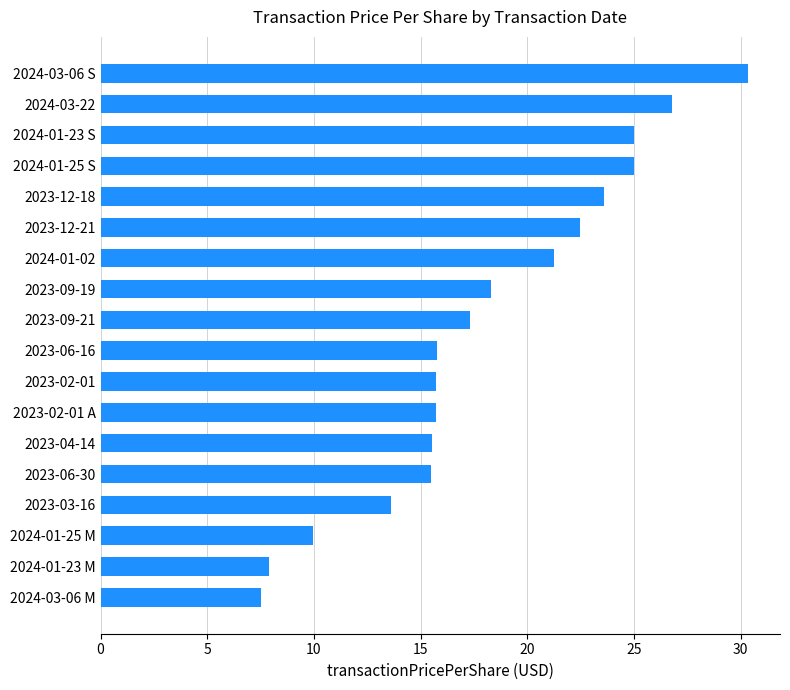

How many data points are less than 17?

9